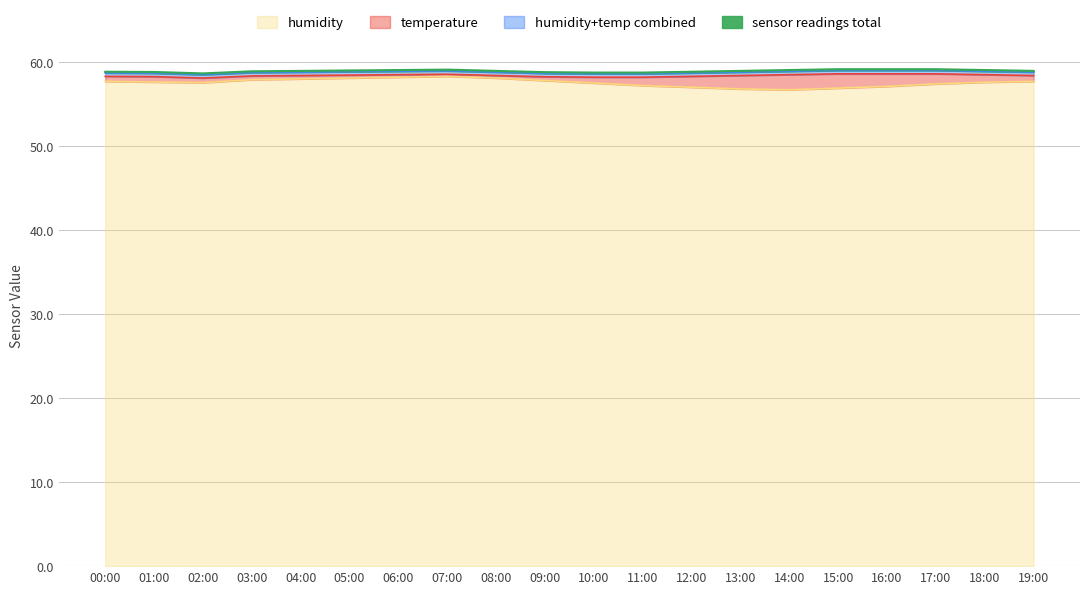

What is the sum of all values?

1151.2